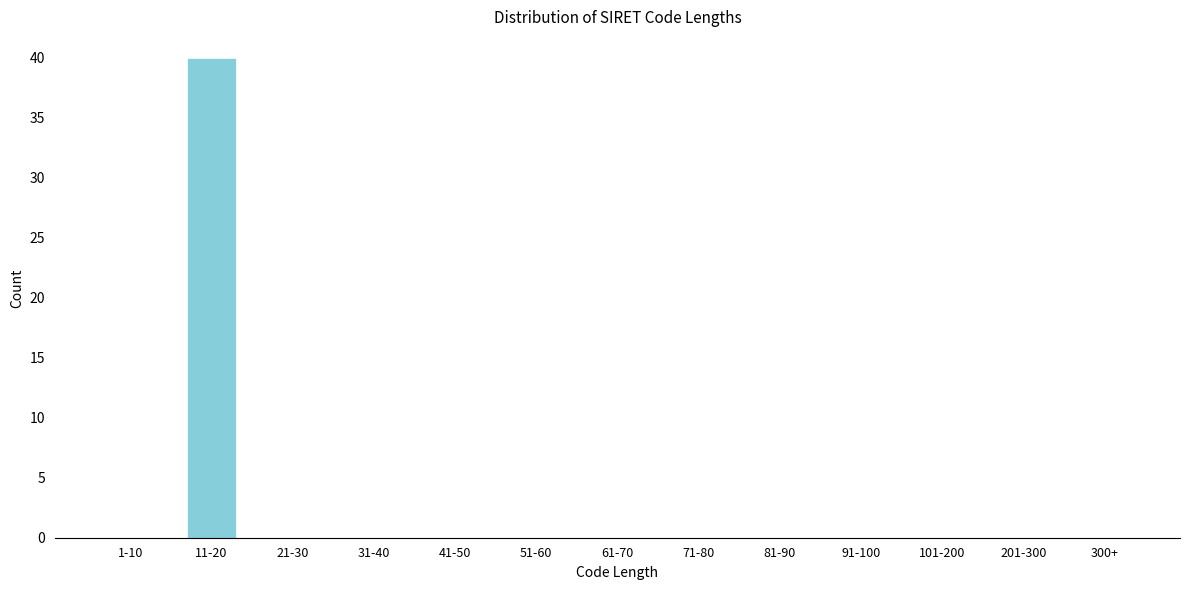

Reading right to left, list all the values displayed in this chart.

300+=0	201-300=0	101-200=0	91-100=0	81-90=0	71-80=0	61-70=0	51-60=0	41-50=0	31-40=0	21-30=0	11-20=40	1-10=0